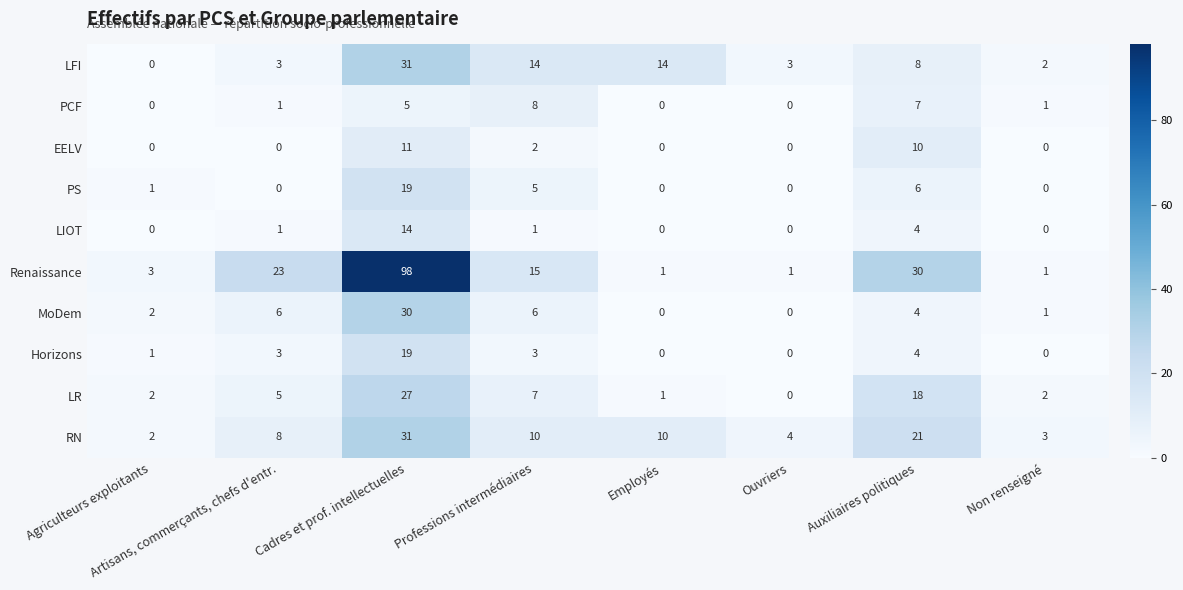

Where does the LFI series first go above 8?

Cadres et prof. intellectuelles